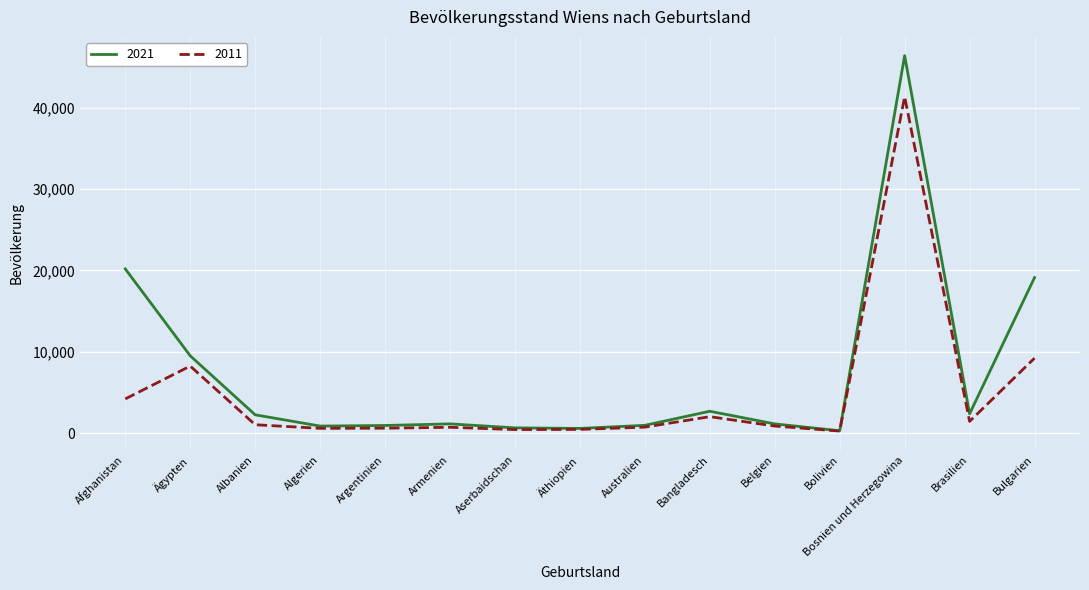

List the series in order of their overall mean, lowest first.

2011, 2021